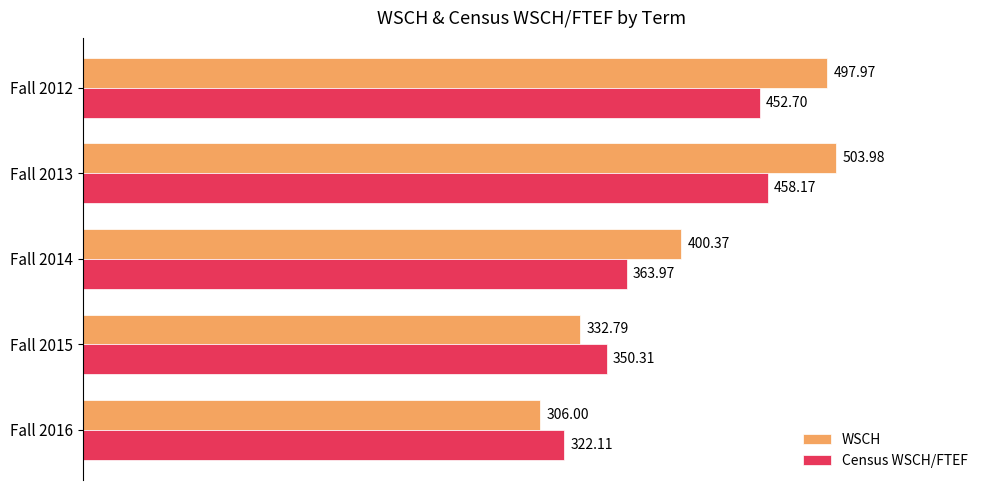

What is the difference between the maximum and minimum values in the Census WSCH/FTEF series?

136.1